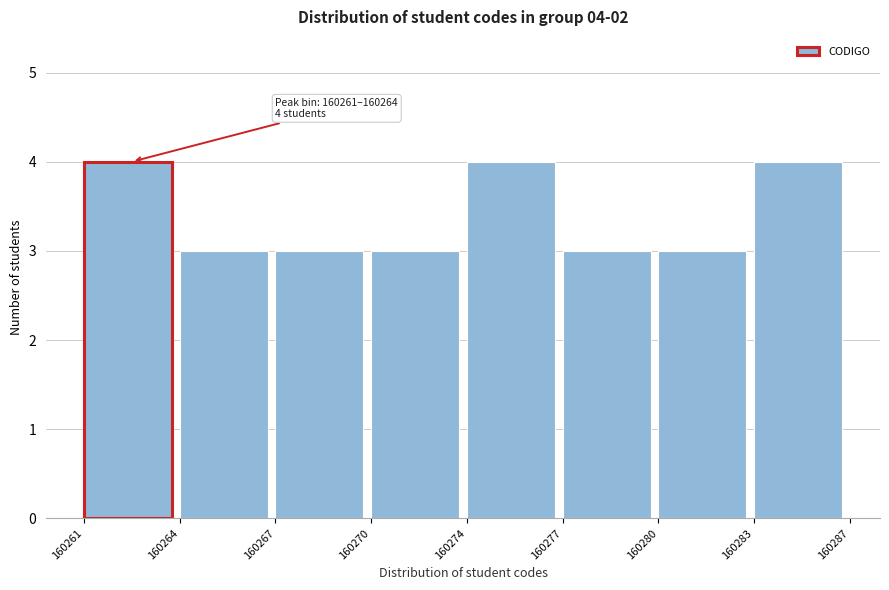

Reading left to right, what are all the values shown in this chart?

160261=4	160264=3	160267=3	160270=3	160274=4	160277=3	160280=3	160283=4